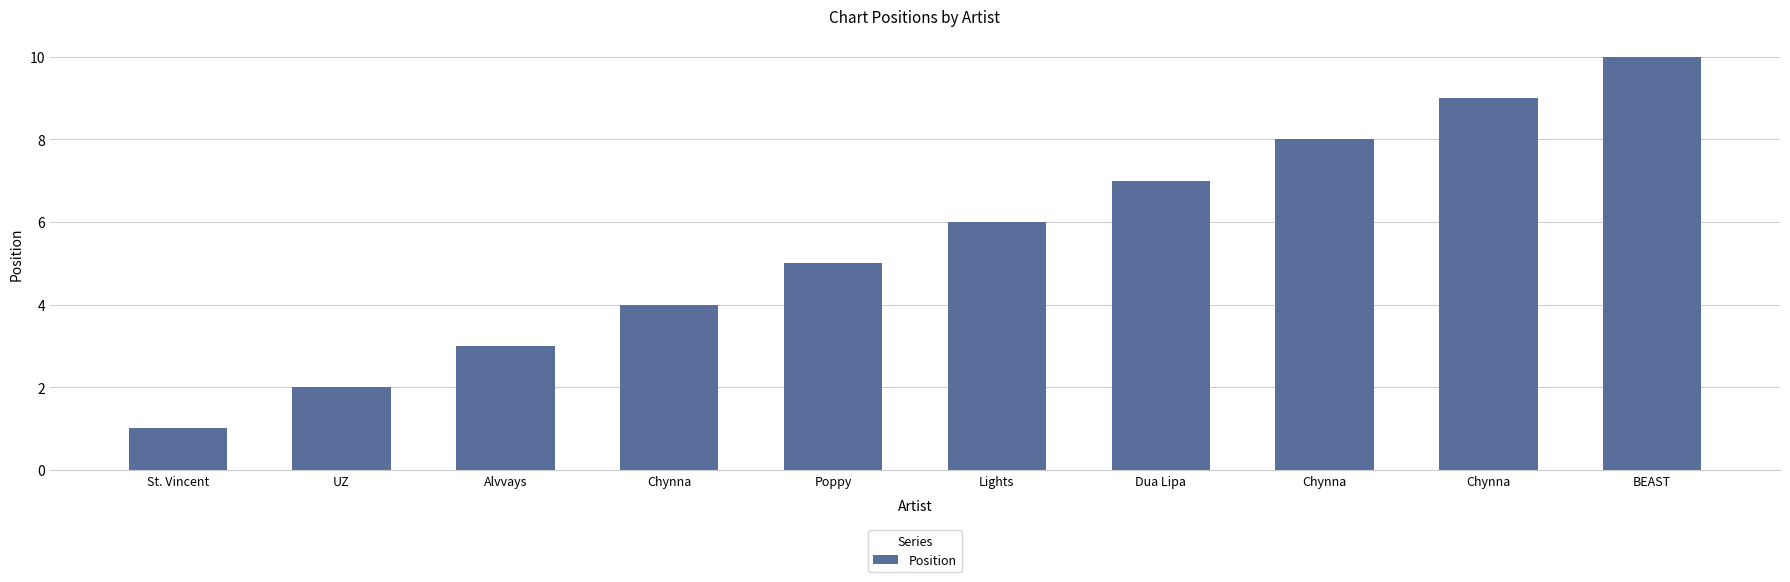

How many bars are there in total?

10